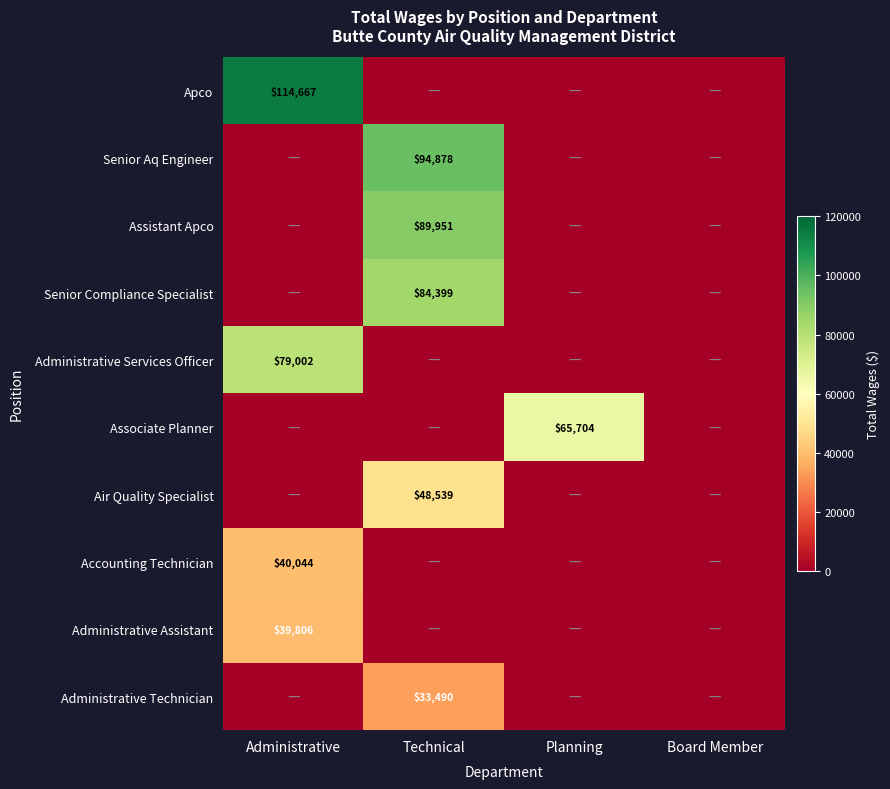

Is the value of Apco at Administrative greater than the value of Senior Aq Engineer at Technical?

Yes